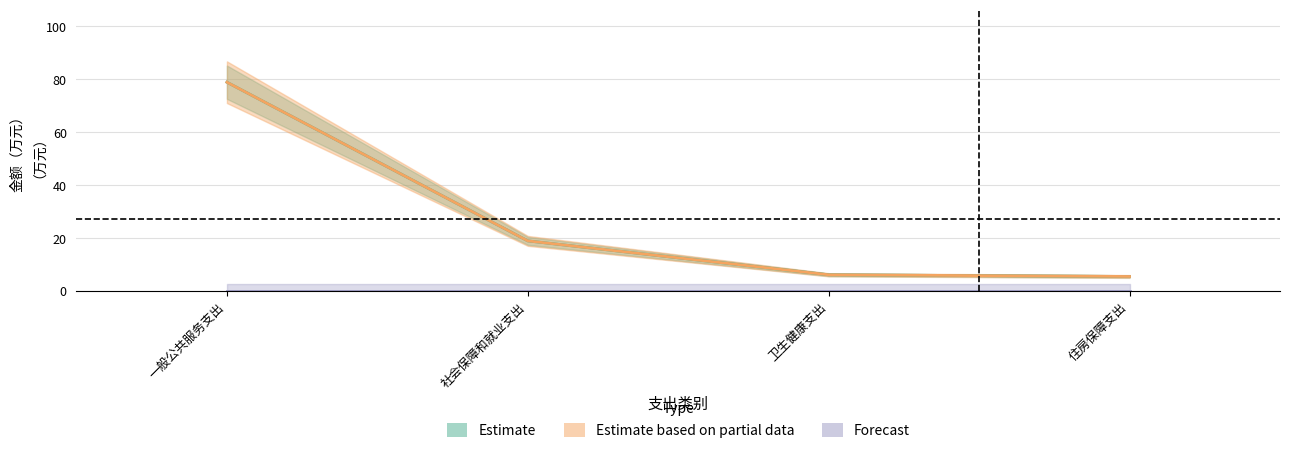

True or false: 一般公共预算拨款收入 and 合计 intersect in this chart.

False